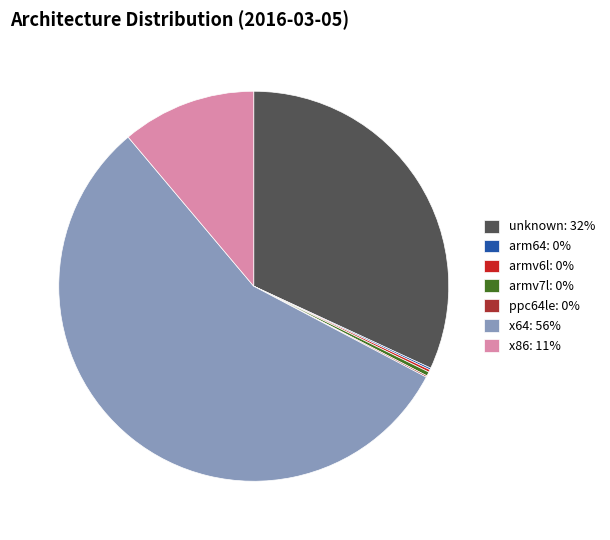

Is it true that armv7l is 0% of the pie?

True